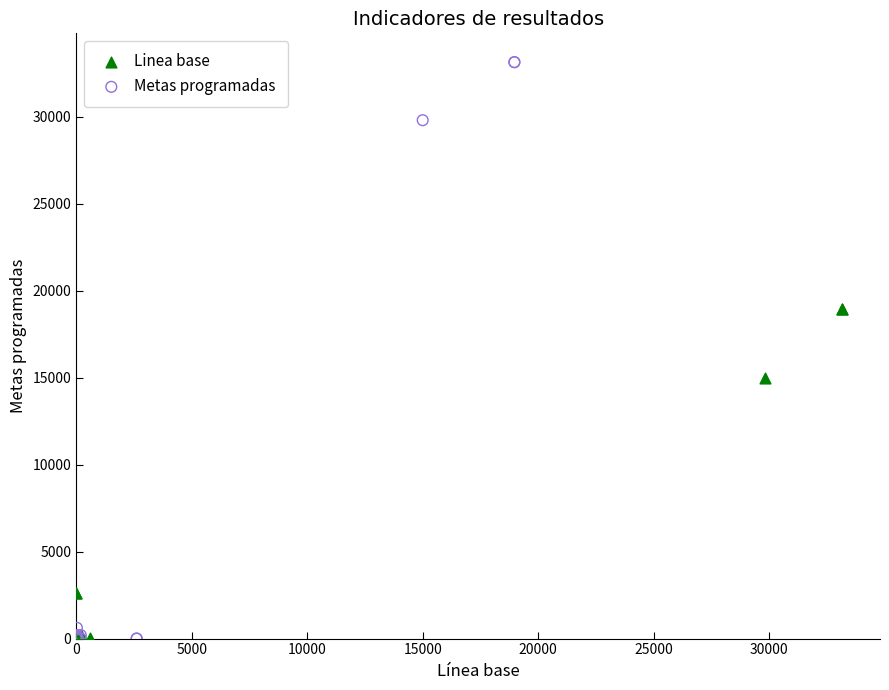

Which series has the widest spread of Y values?

Metas programadas